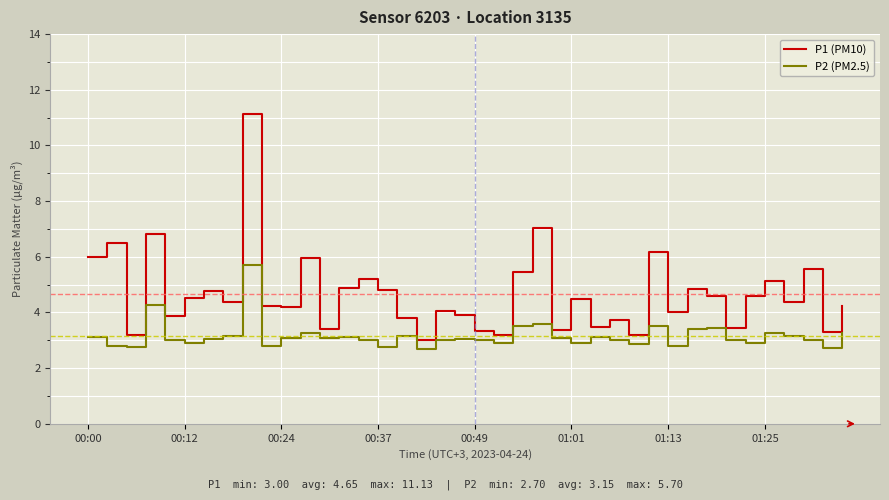

True or false: P2 (PM2.5) and P1 (PM10) cross at least once.

False